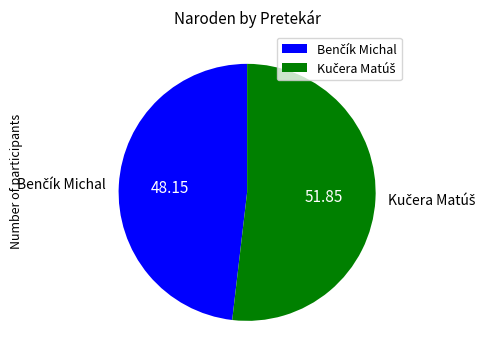

Does any single category account for the majority?

Yes